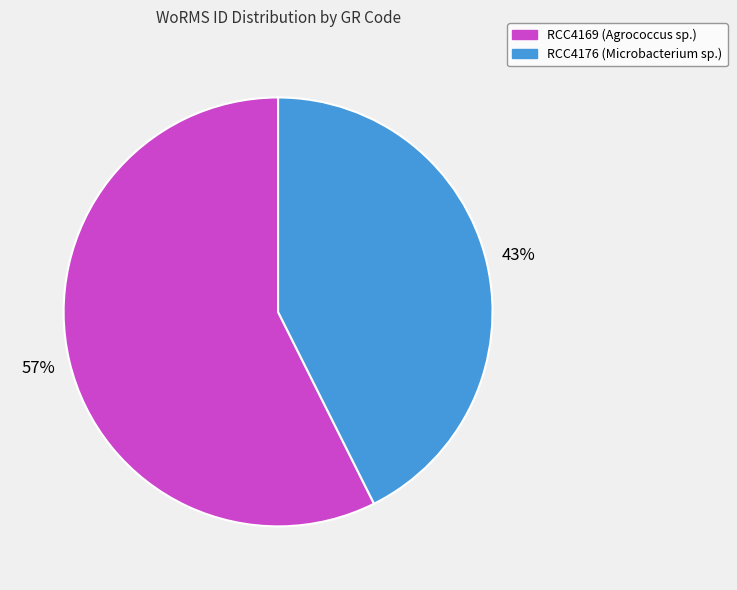

What is the majority slice?

RCC4169 (Agrococcus sp.)